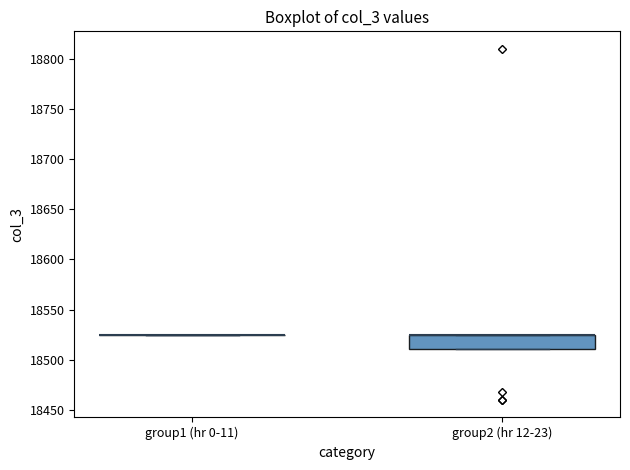

Reading left to right, read every box against the y-axis: the position of its median line, the range the box covers, and the ends of its whiskers. The values are not printed on the chart, so give them approximately, as read against the axis.

group1 (hr 0-11): box collapsed to a line at 18525, whiskers 18525 to 18525
group2 (hr 12-23): median 18525 (drawn on the box's upper edge), box 18510 to 18525, whiskers 18510 to 18525